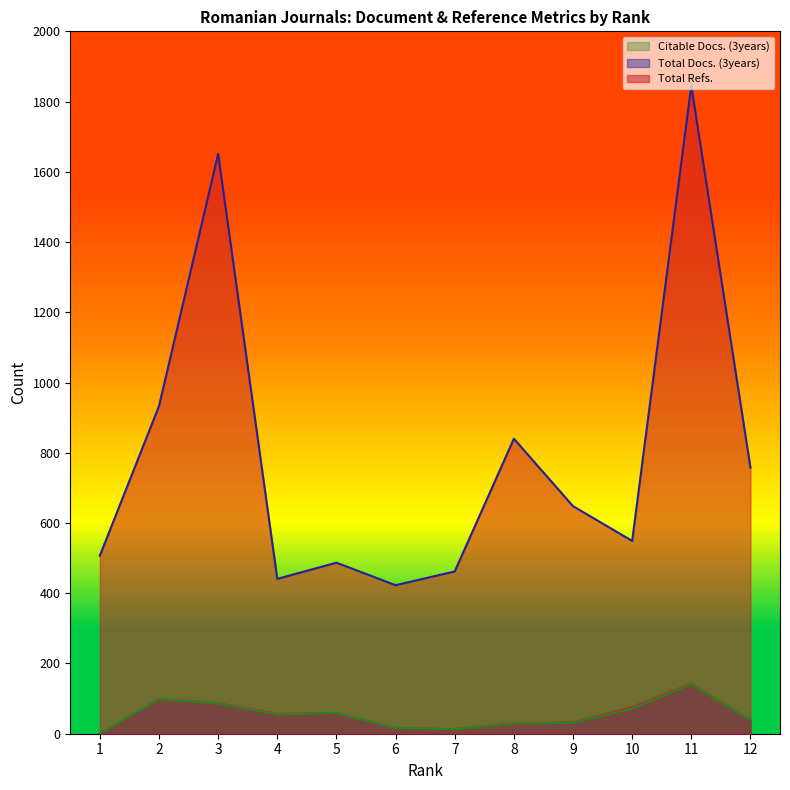

Which series has the largest total across all categories?

Total Refs.